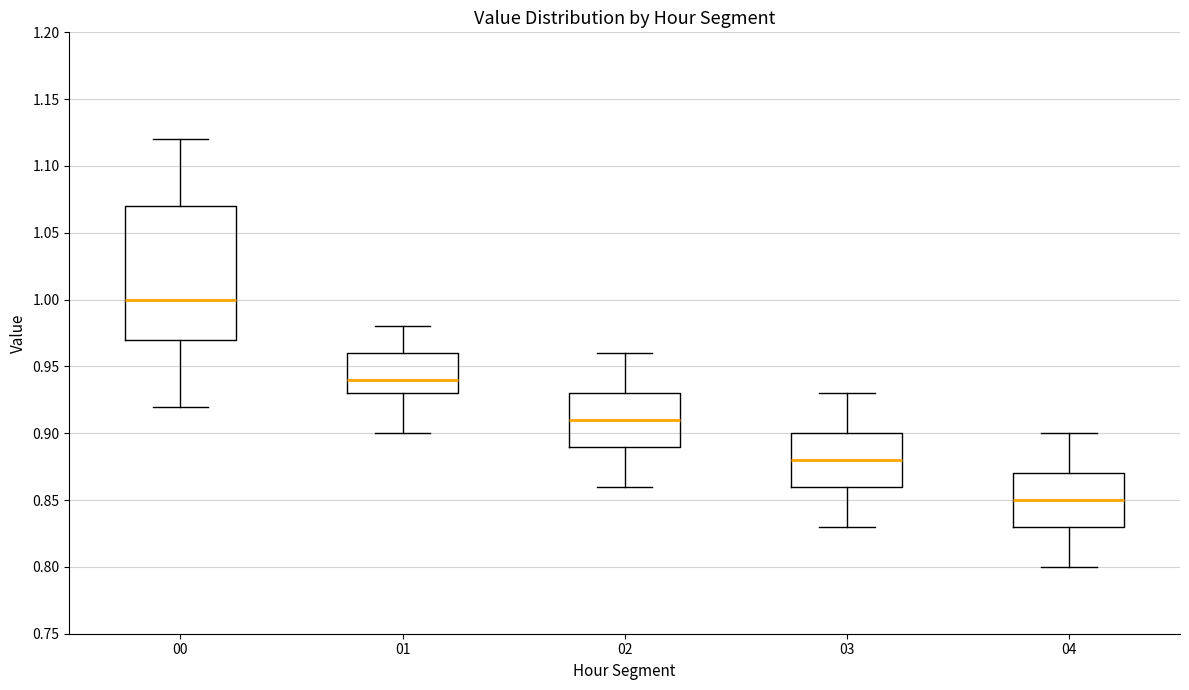

Reading left to right, transcribe this box plot: for each box, give where its median line is, the range the box spans, and where its two whiskers end, as read against the y-axis. The values are not printed on the chart, so give them approximately, as read against the axis.

00: median 1.00, box 0.97 to 1.07, whiskers 0.92 to 1.12
01: median 0.94, box 0.93 to 0.96, whiskers 0.90 to 0.98
02: median 0.91, box 0.89 to 0.93, whiskers 0.86 to 0.96
03: median 0.88, box 0.86 to 0.90, whiskers 0.83 to 0.93
04: median 0.85, box 0.83 to 0.87, whiskers 0.80 to 0.90